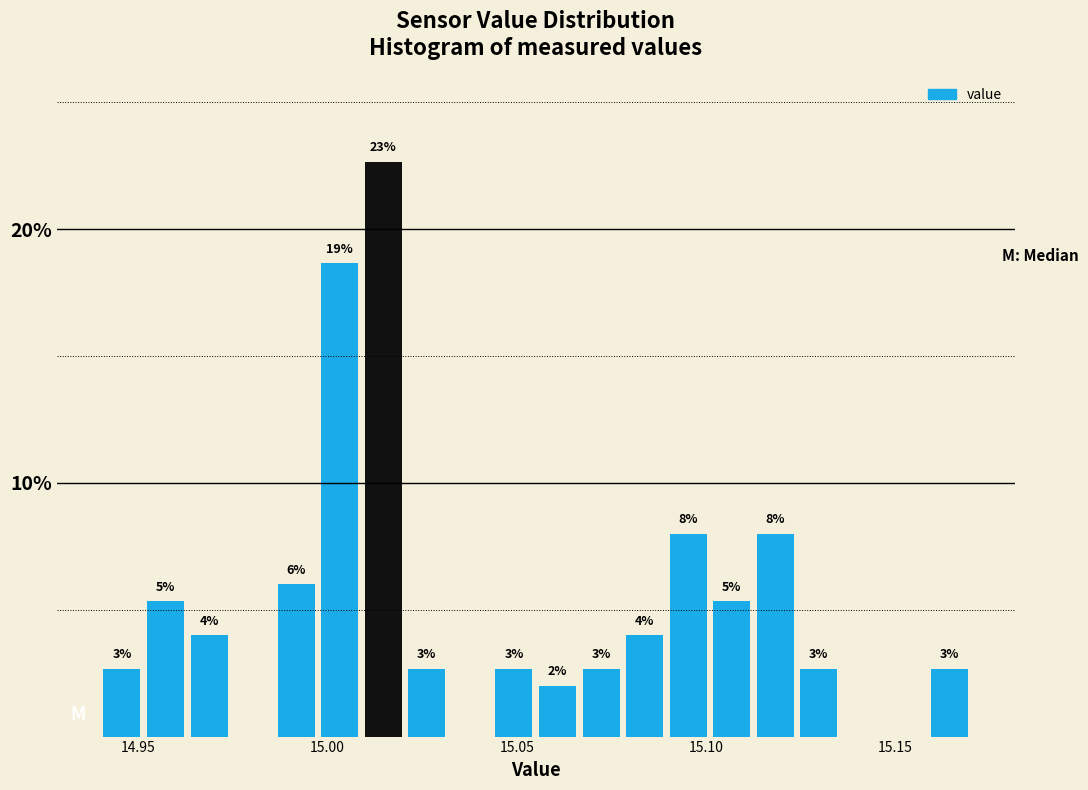

Around what value on the x-axis is the tallest bar? Give the approximate position of its centre, as read against the axis.

15.015